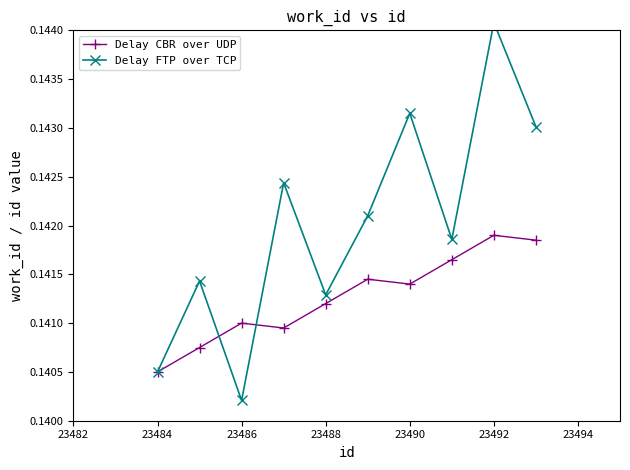

At how many categories does at least one series exceed 0?

10